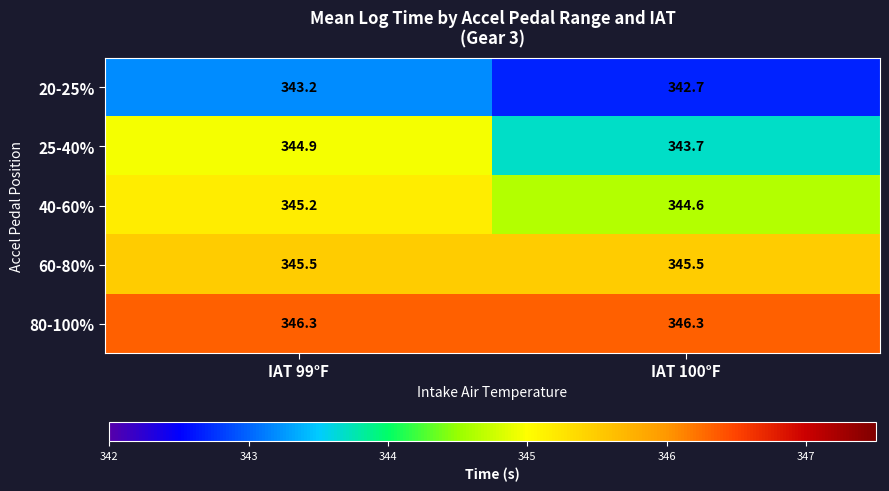

What is the difference between the highest and lowest values at IAT 99°F?

3.1